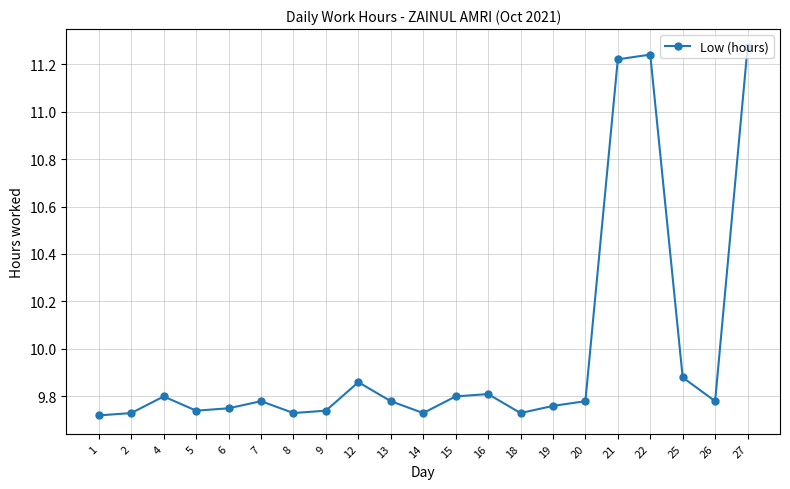

At which category does the data reach its first local peak?

4